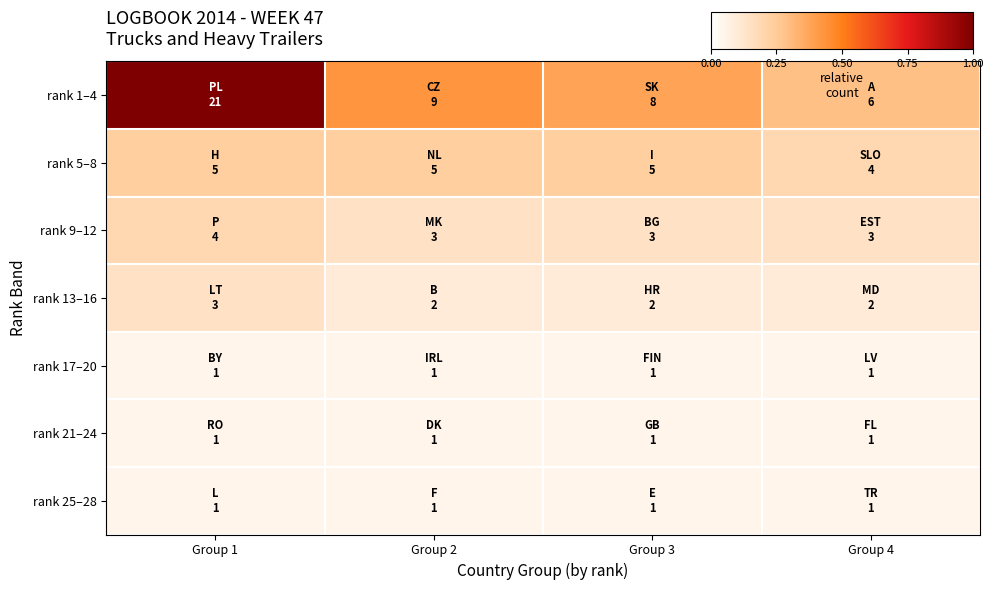

What is the difference between the highest and lowest values at Group 4?

0.2